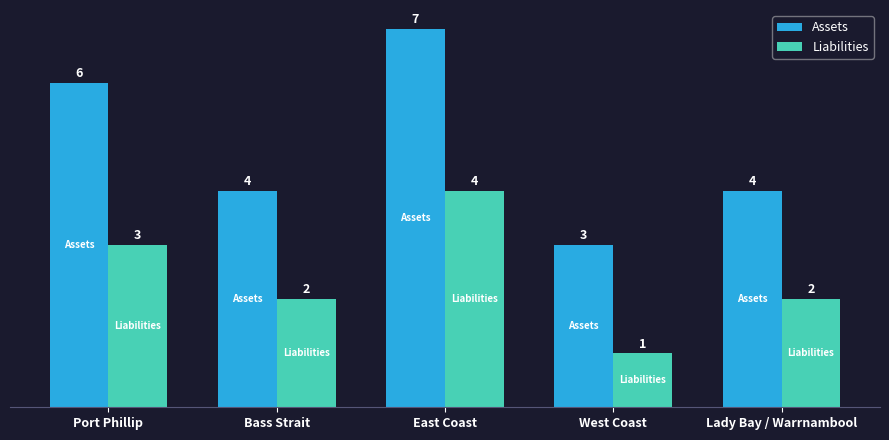

What is the smallest value displayed?

1